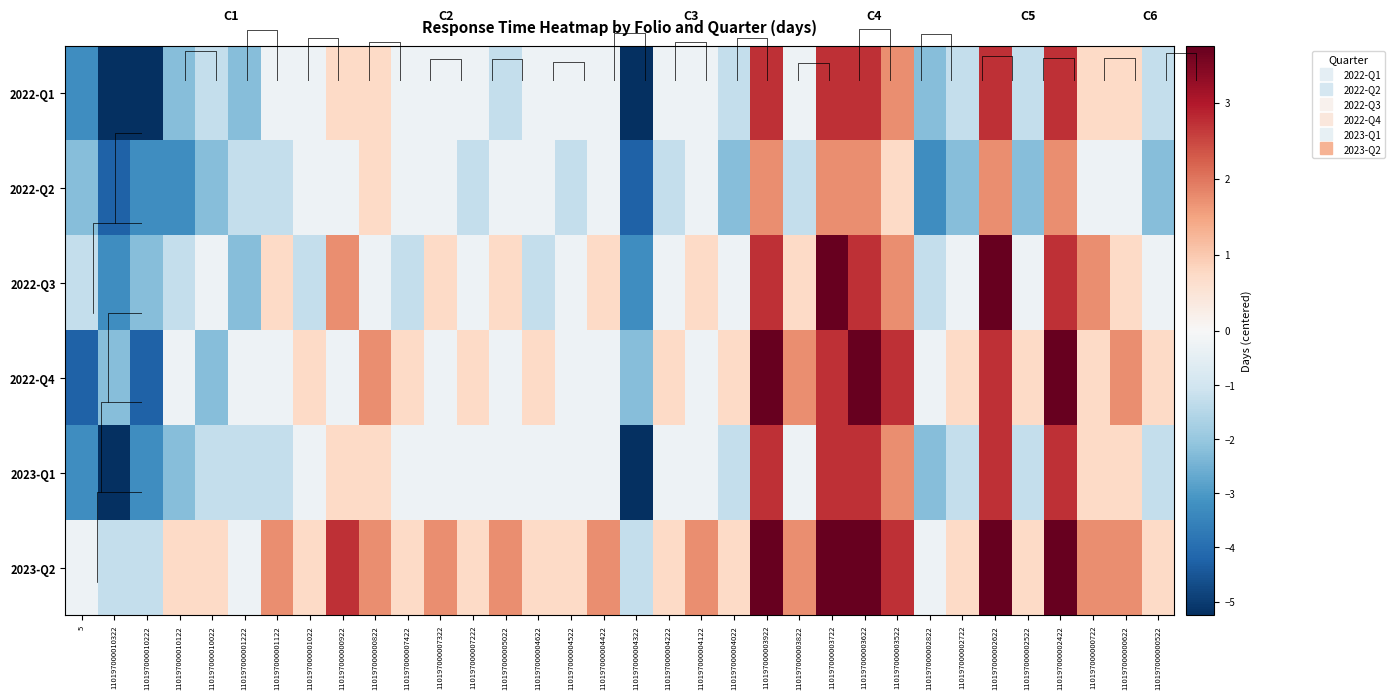

Is the value of 2022-Q1 at 110197000010022 greater than the value of 2022-Q2 at 110197000004222?

No